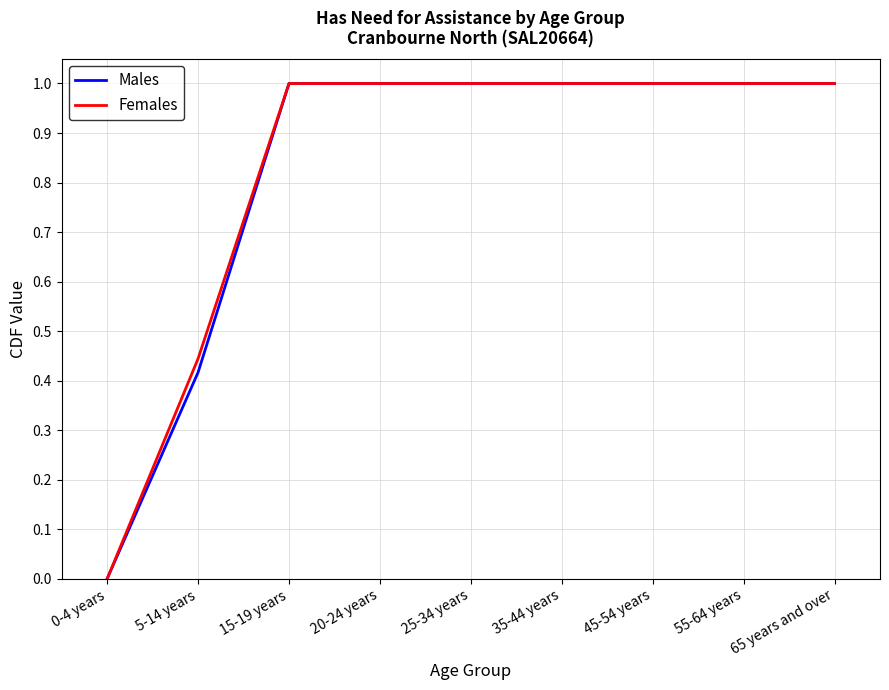

What is the total value across all series at 20-24 years?

2.0